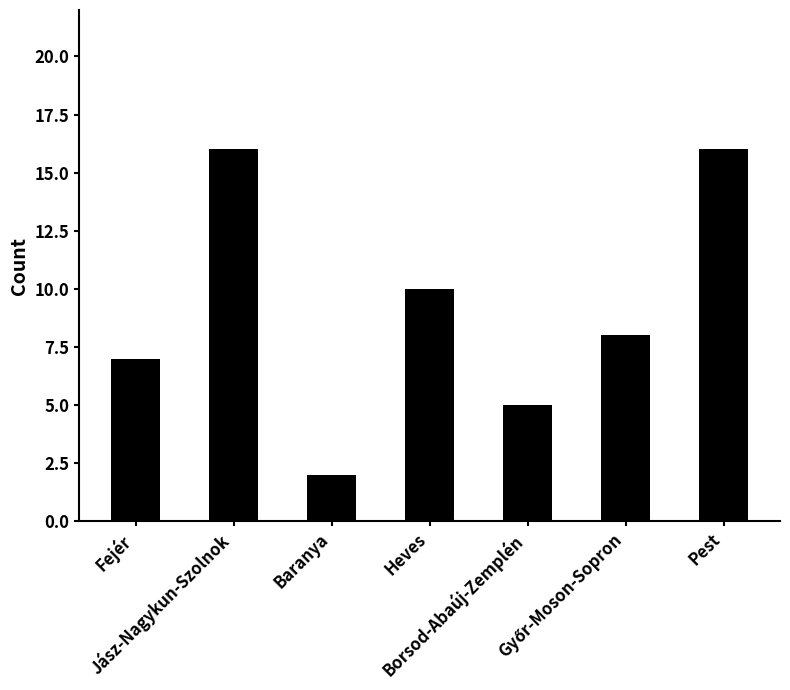

Which has a higher value, Heves or Pest?

Pest